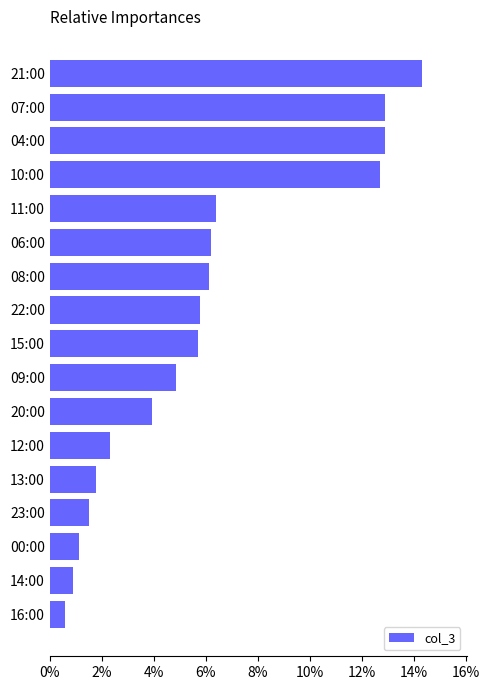

Are the bars horizontal?

Yes